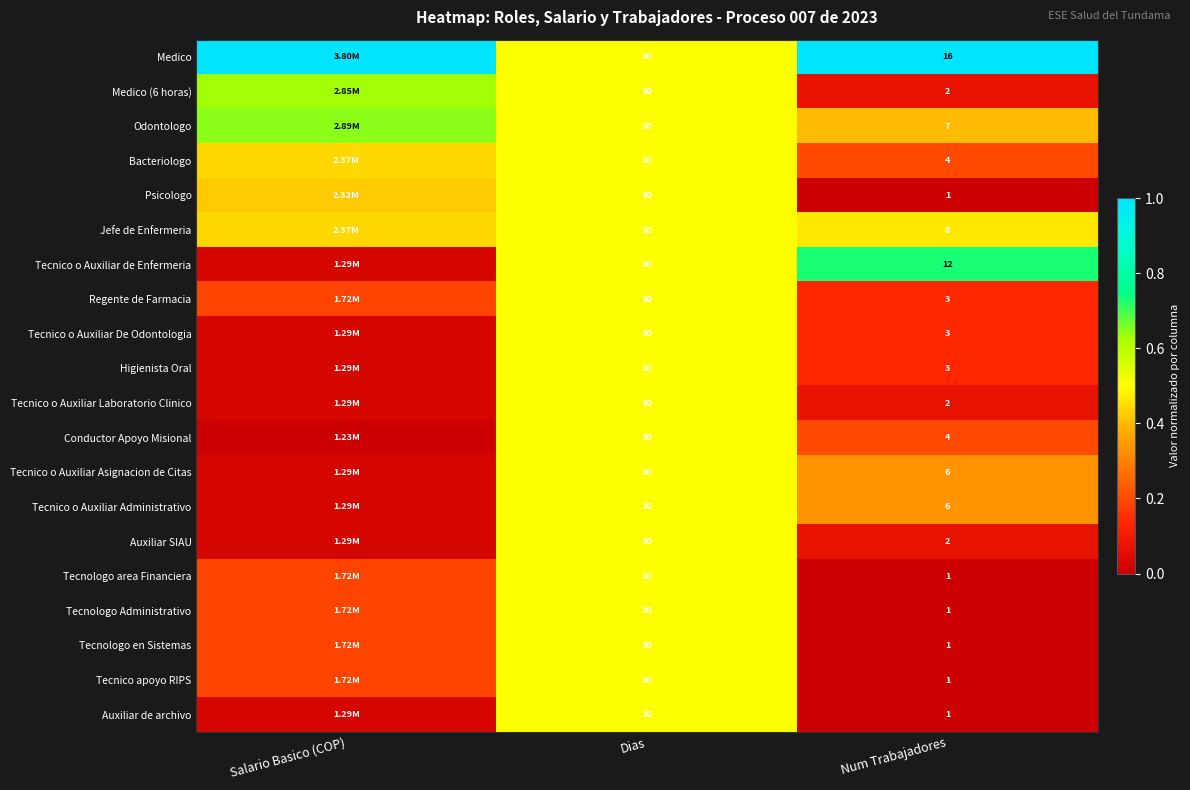

The value of Medico at Dias is 0.2. True or false?

False